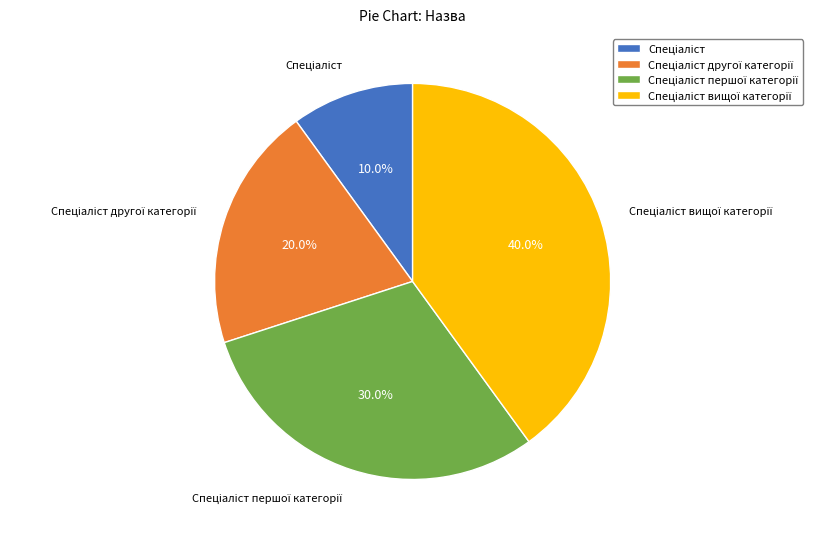

Does any single category account for the majority?

No